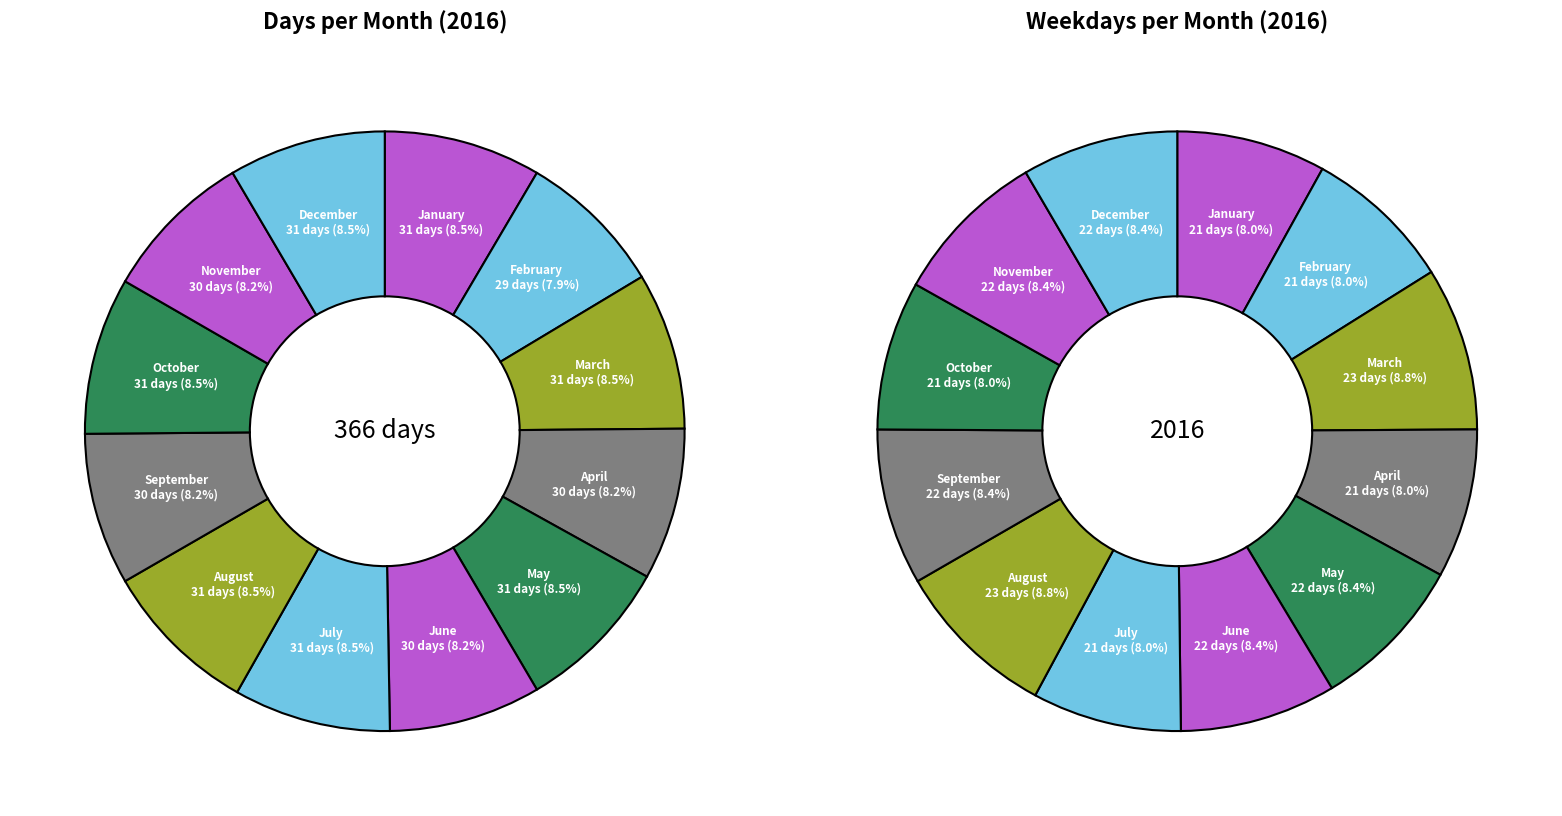

Combined, do January and November account for over 50%?

No